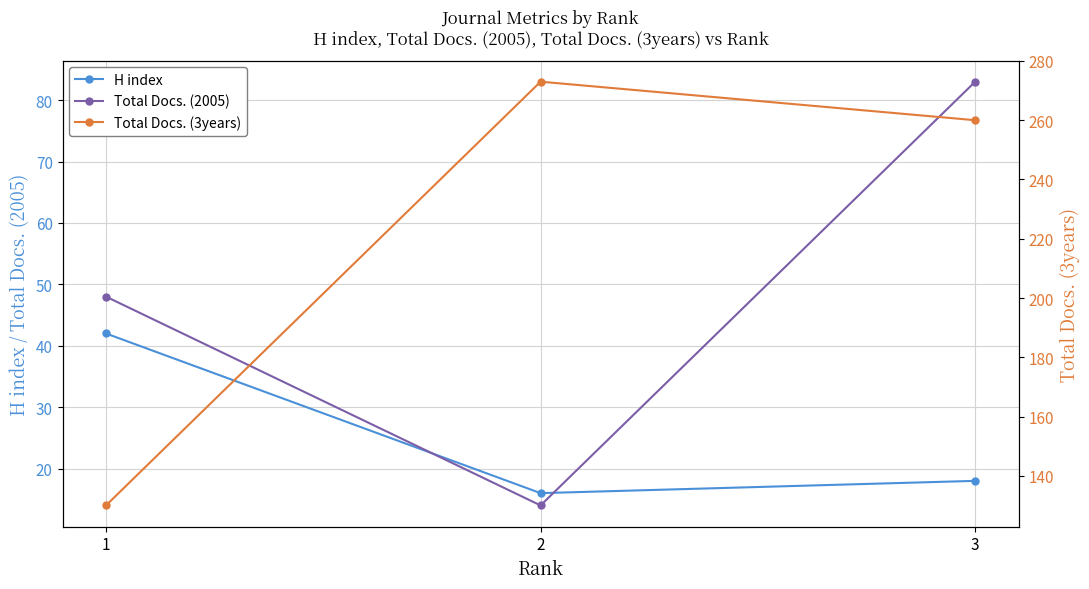

Which series has the widest spread of values?

Total Docs. (3years)